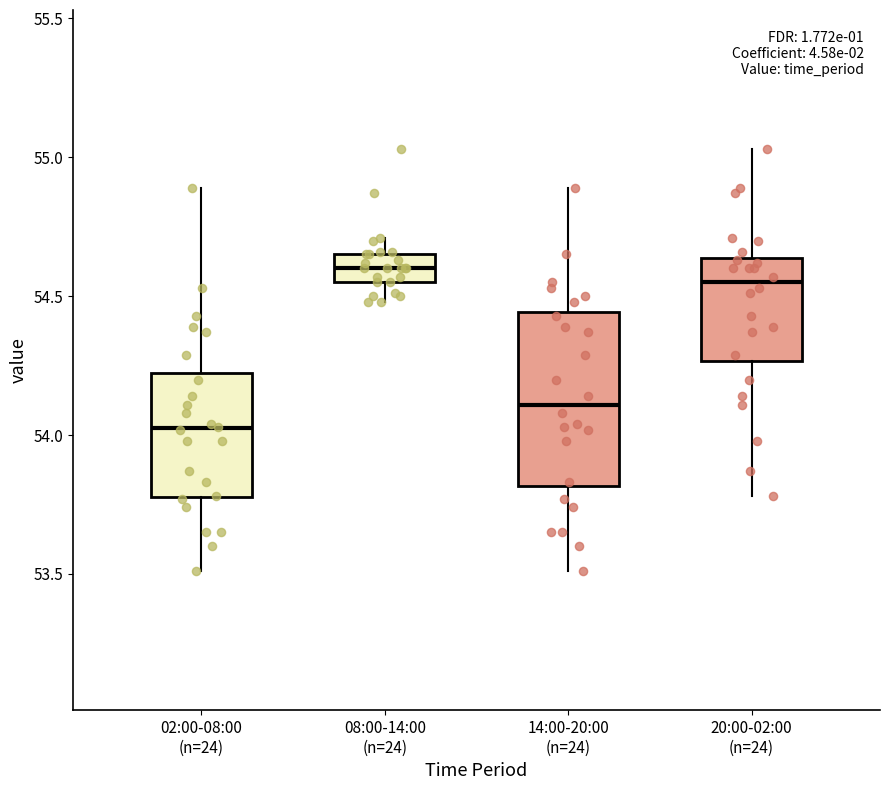

Which box has the highest median line?

08:00-14:00 (n=24)